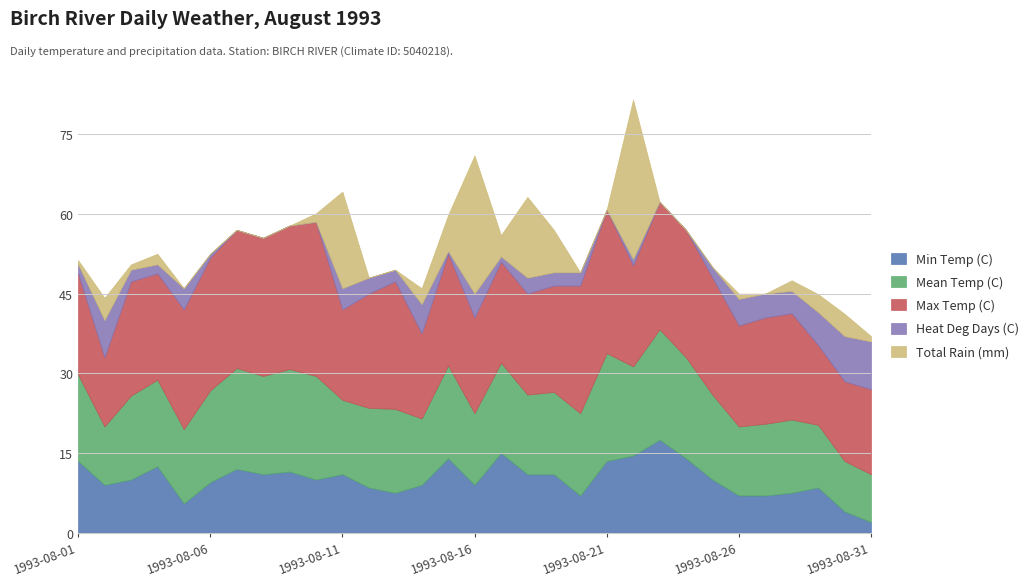

What is the difference between the Min Temp (C) values at 1993-08-09 and 1993-08-07?

0.5